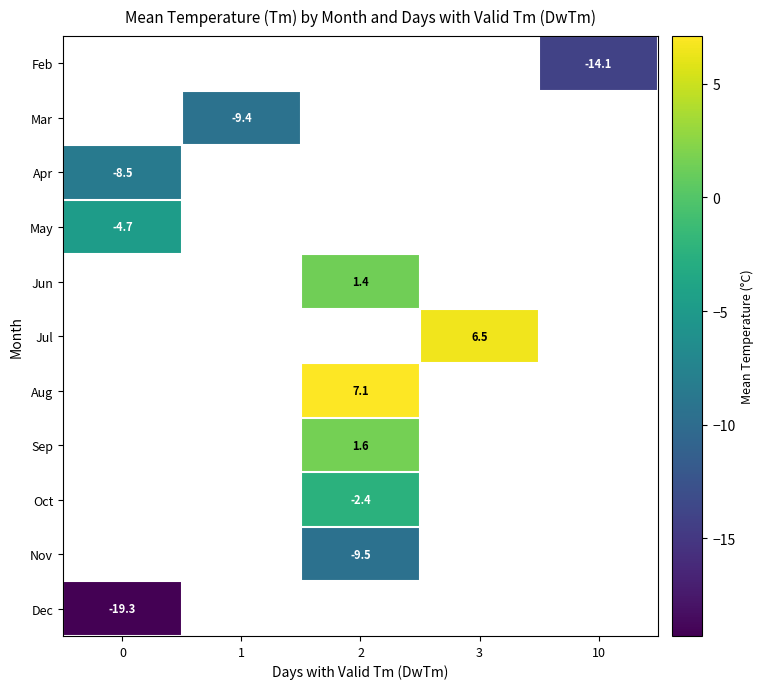

The Aug series shows 4.4 at 2. True or false?

False